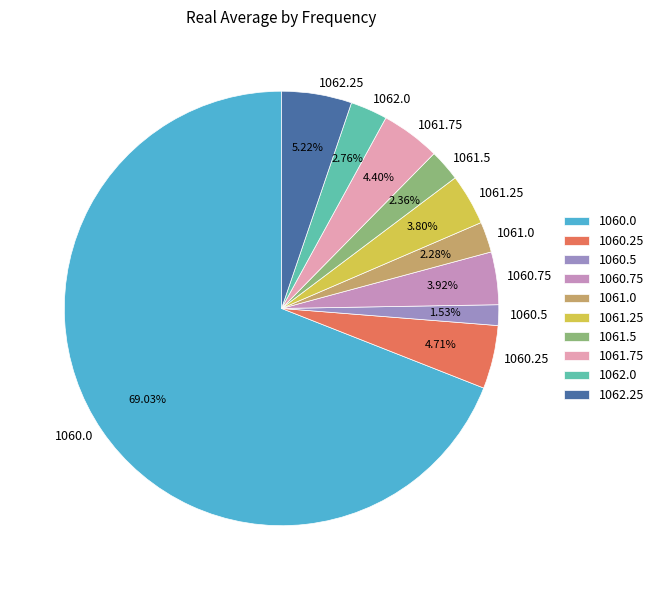

How many segments does this pie chart have?

10